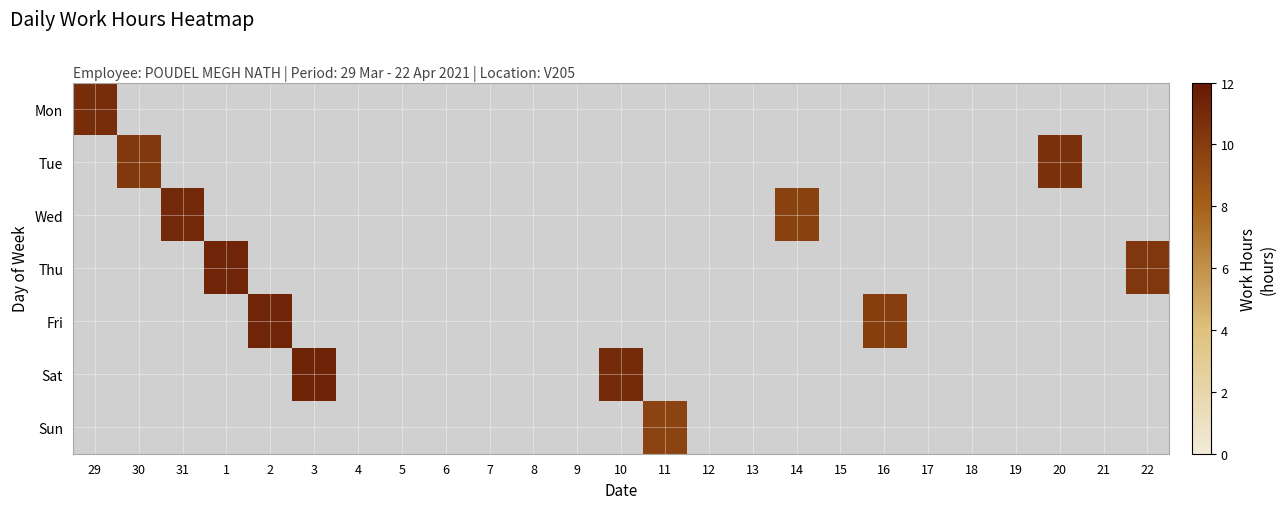

How many positive values does the Mon series have?

1